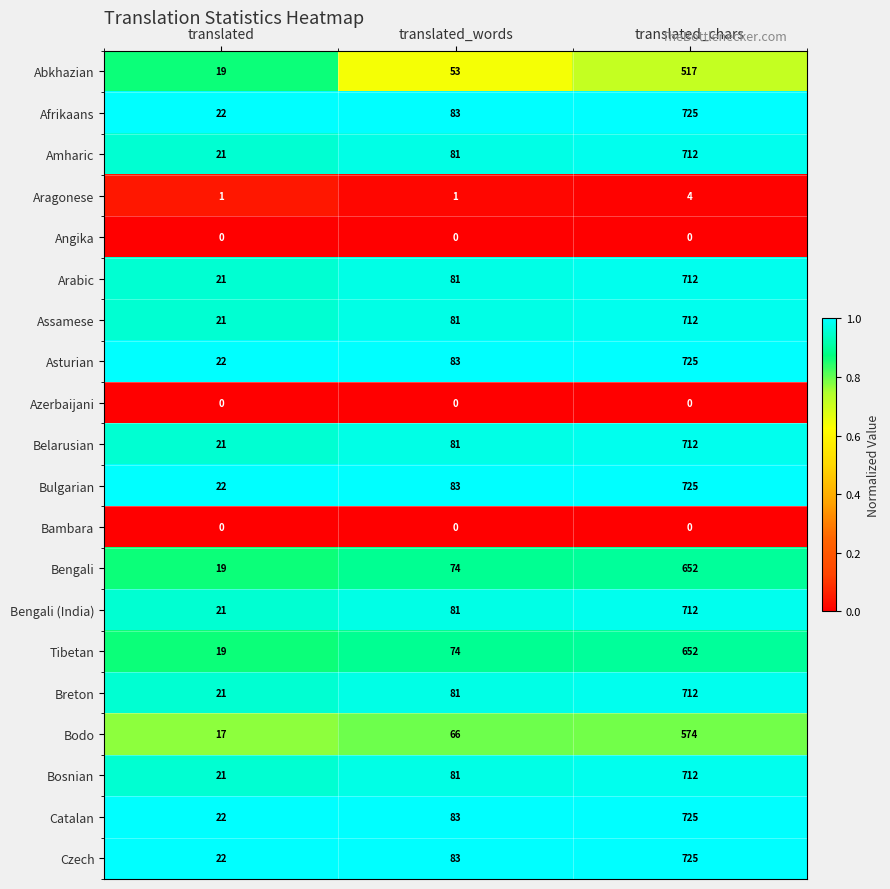

At which category is the sum across all series the highest?

translated_chars